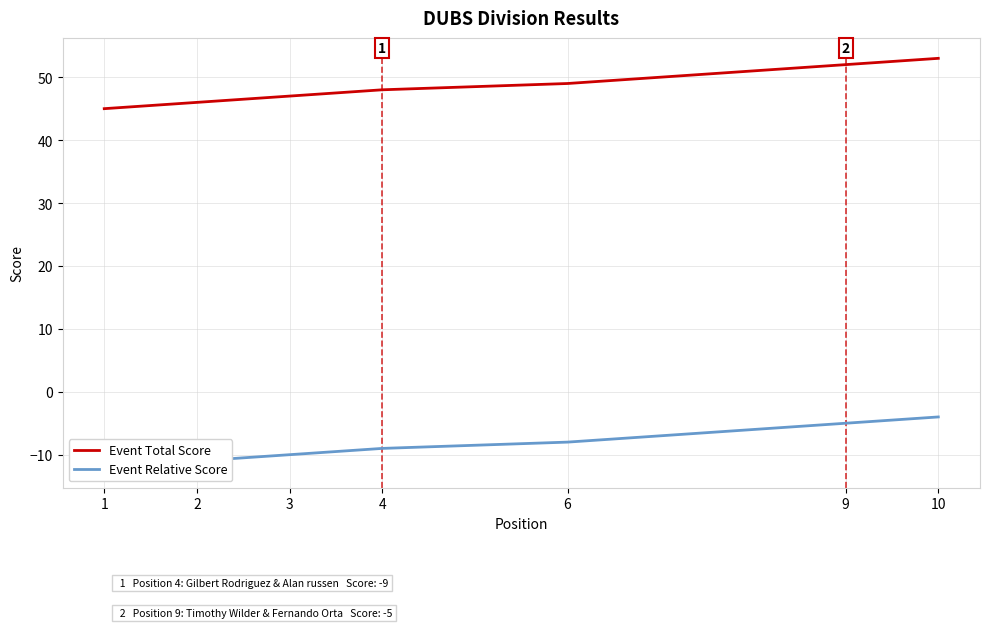

True or false: Event Relative Score has a value of -11 at 6.

False